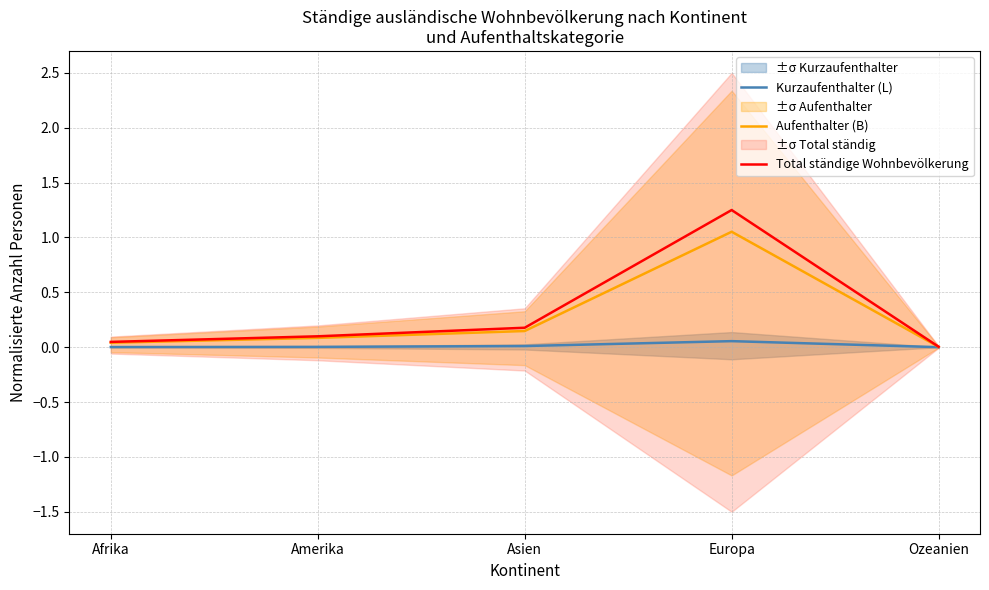

Which series changed the most between Europa and Ozeanien?

Total ständige Wohnbevölkerung